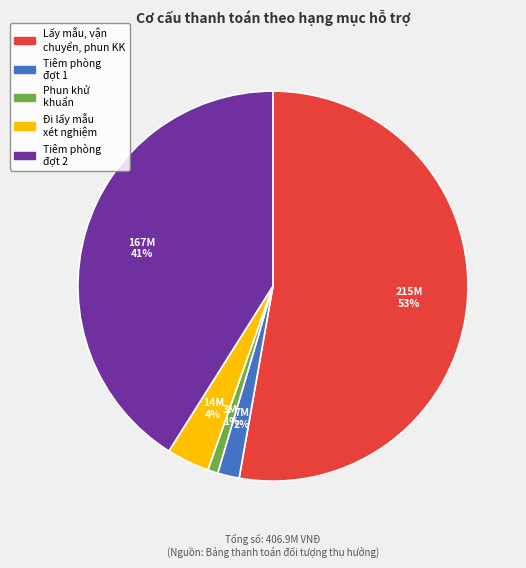

To the nearest percent, what percentage of the pie is Đi lấy mẫu xét nghiệm?

4%